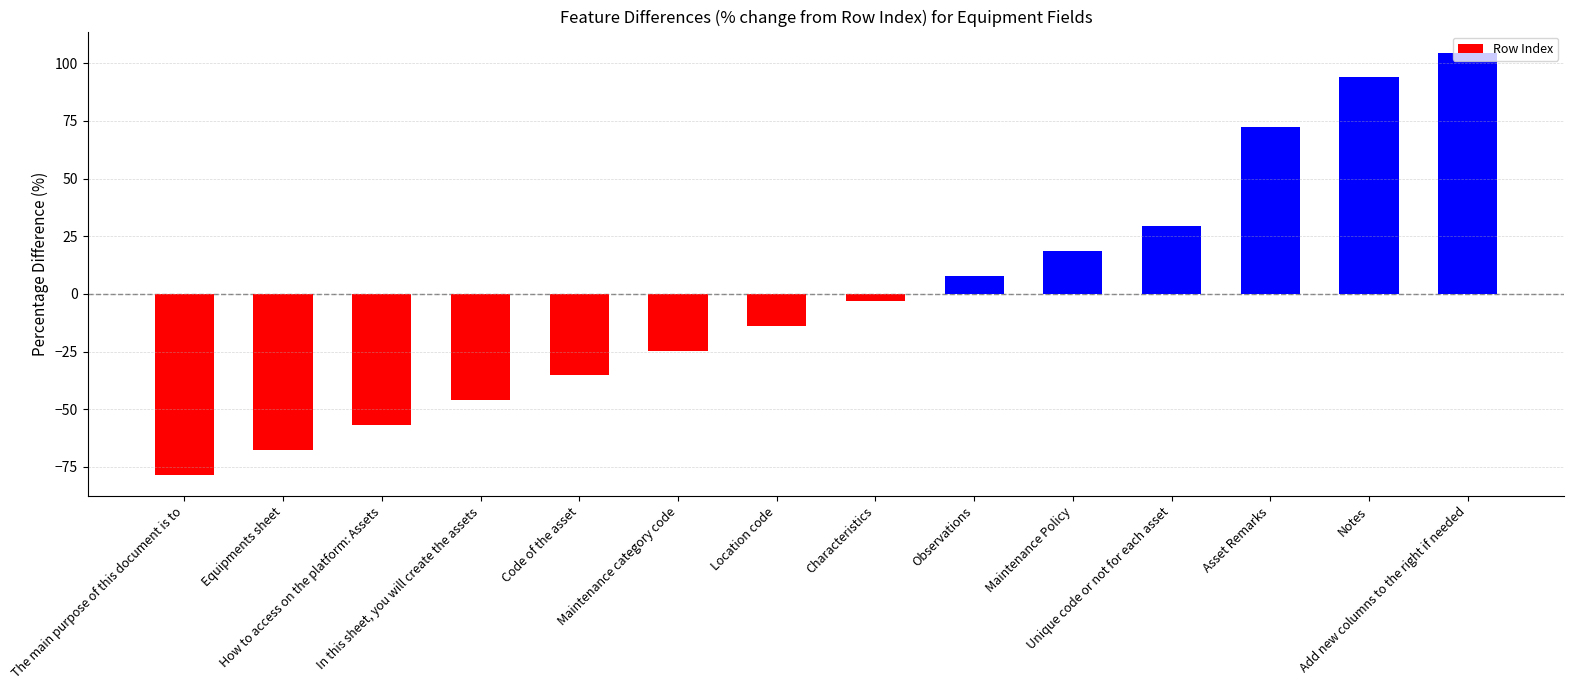

What is the change in value from In this sheet, you will create the assets to Unique code or not for each asset?

+75.4